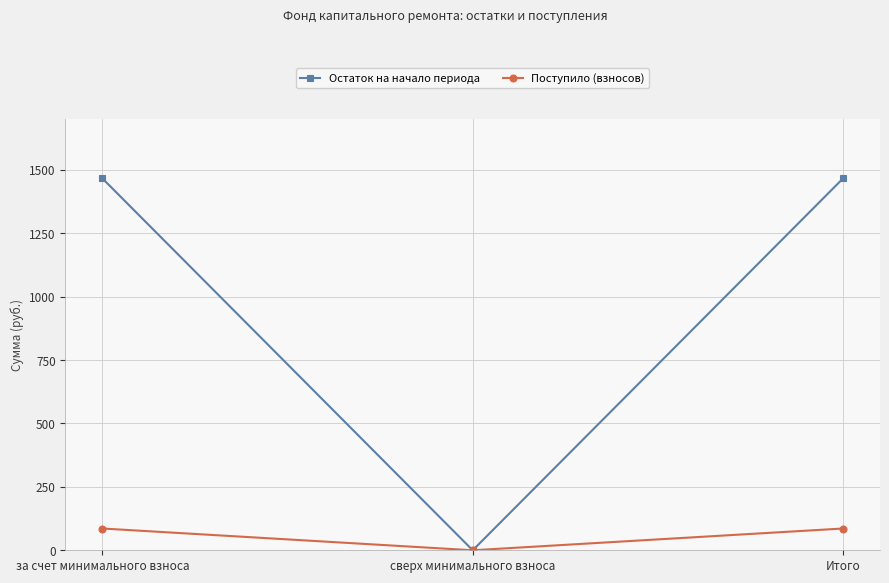

Reading left to right, list all the values displayed in this chart.

Остаток на начало периода: за счет минимального взноса=1465.5	сверх минимального взноса=0.0	Итого=1465.5
Поступило (взносов): за счет минимального взноса=85.8	сверх минимального взноса=0.0	Итого=85.8